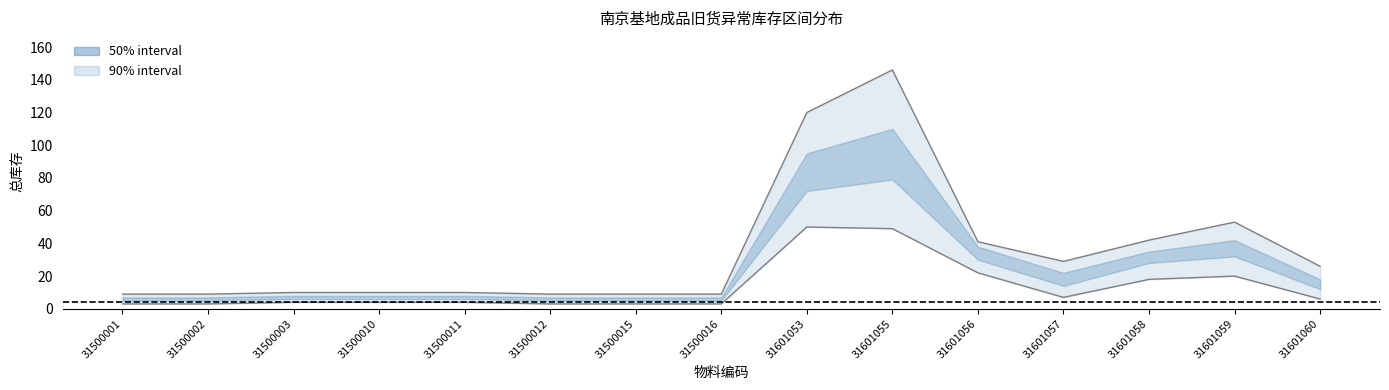

List the labels in order of upper bound value, smallest first.

31500001, 31500002, 31500012, 31500015, 31500016, 31500003, 31500010, 31500011, 31601060, 31601057, 31601056, 31601058, 31601059, 31601053, 31601055